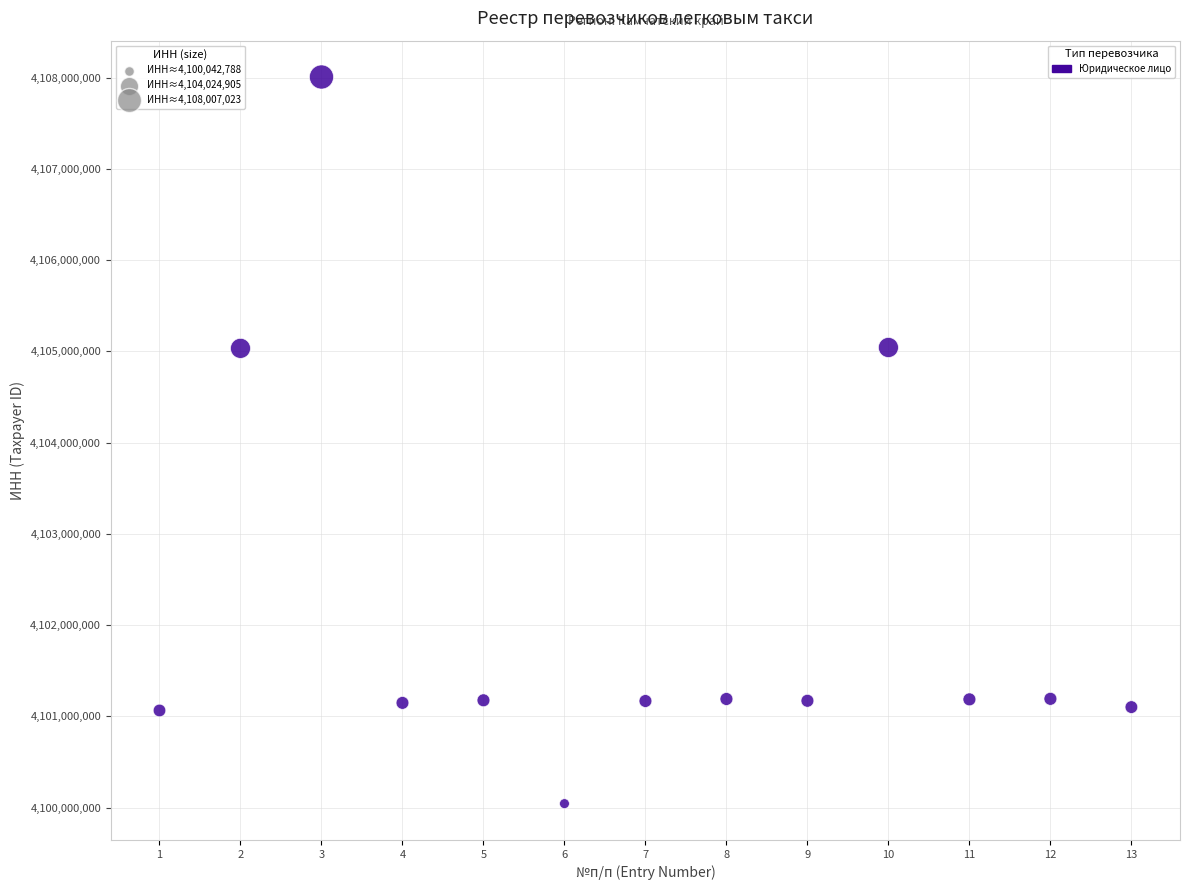

What is the range of Y values (max minus min)?

7964235